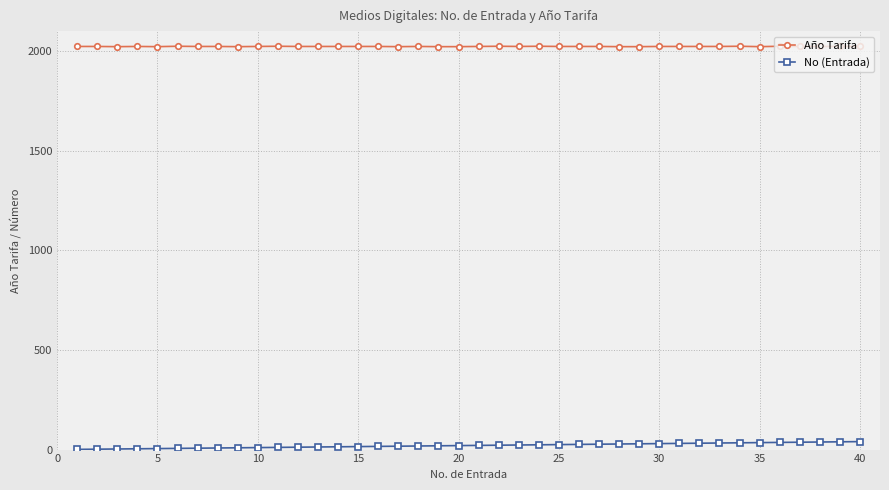

Rank the series by their average value, from lowest to highest.

No (Entrada), Año Tarifa